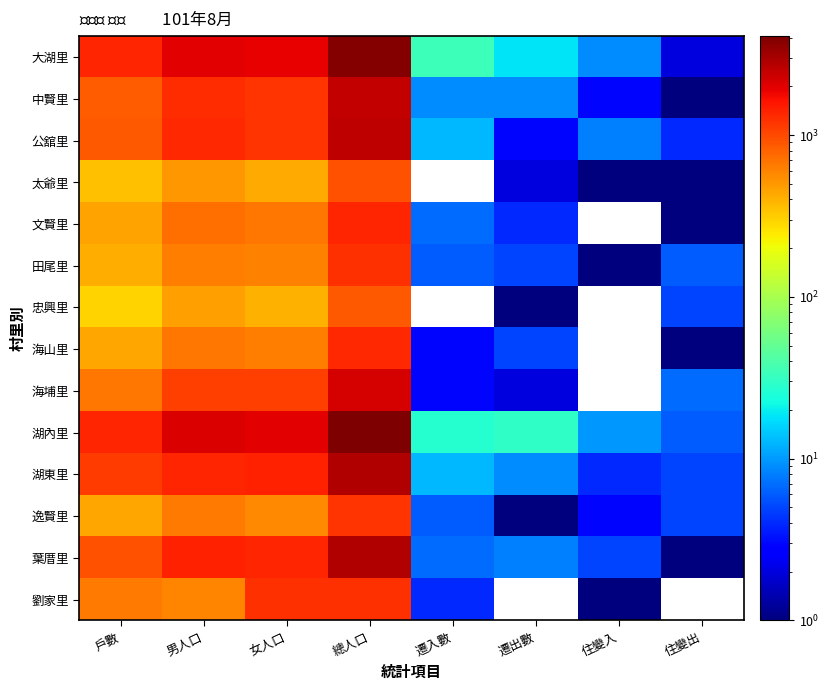

Reading left to right, list all the values displayed in this chart.

大湖里: 戶數=1366	男人口=1993	女人口=1888	總人口=3881	遷入數=34	遷出數=18	住變入=9	住變出=2
中賢里: 戶數=840	男人口=1275	女人口=1204	總人口=2479	遷入數=9	遷出數=9	住變入=3	住變出=1
公舘里: 戶數=866	男人口=1327	女人口=1220	總人口=2547	遷入數=13	遷出數=3	住變入=8	住變出=4
太爺里: 戶數=348	男人口=499	女人口=425	總人口=924	遷入數=0	遷出數=2	住變入=1	住變出=1
文賢里: 戶數=460	男人口=720	女人口=674	總人口=1394	遷入數=7	遷出數=4	住變入=0	住變出=1
田尾里: 戶數=419	男人口=630	女人口=612	總人口=1242	遷入數=6	遷出數=5	住變入=1	住變出=6
忠興里: 戶數=301	男人口=471	女人口=401	總人口=872	遷入數=0	遷出數=1	住變入=0	住變出=5
海山里: 戶數=442	男人口=681	女人口=631	總人口=1312	遷入數=3	遷出數=5	住變入=0	住變出=1
海埔里: 戶數=666	男人口=1099	女人口=1083	總人口=2182	遷入數=3	遷出數=2	住變入=0	住變出=7
湖內里: 戶數=1388	男人口=2099	女人口=1977	總人口=4076	遷入數=27	遷出數=30	住變入=10	住變出=6
湖東里: 戶數=1113	男人口=1381	女人口=1412	總人口=2793	遷入數=13	遷出數=9	住變入=4	住變出=5
逸賢里: 戶數=438	男人口=643	女人口=577	總人口=1220	遷入數=6	遷出數=1	住變入=3	住變出=5
葉厝里: 戶數=928	男人口=1437	女人口=1387	總人口=2824	遷入數=7	遷出數=8	住變入=5	住變出=1
劉家里: 戶數=650	男人口=587	女人口=1237	總人口=1237	遷入數=4	遷出數=0	住變入=1	住變出=0